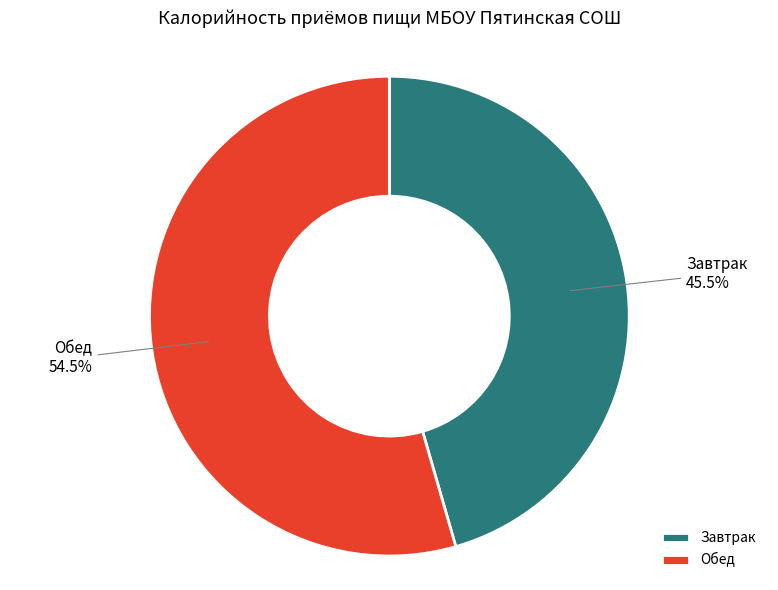

Which category has the biggest portion of the pie?

Обед